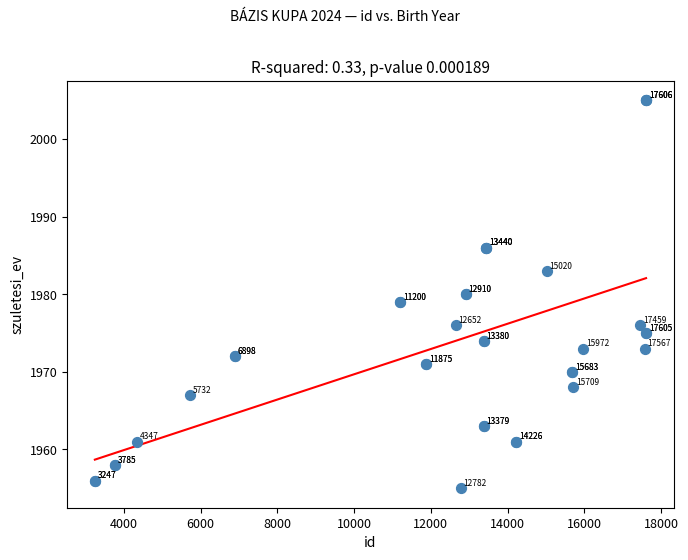

What Y value in the scatter plot is closest to 1980?

1980